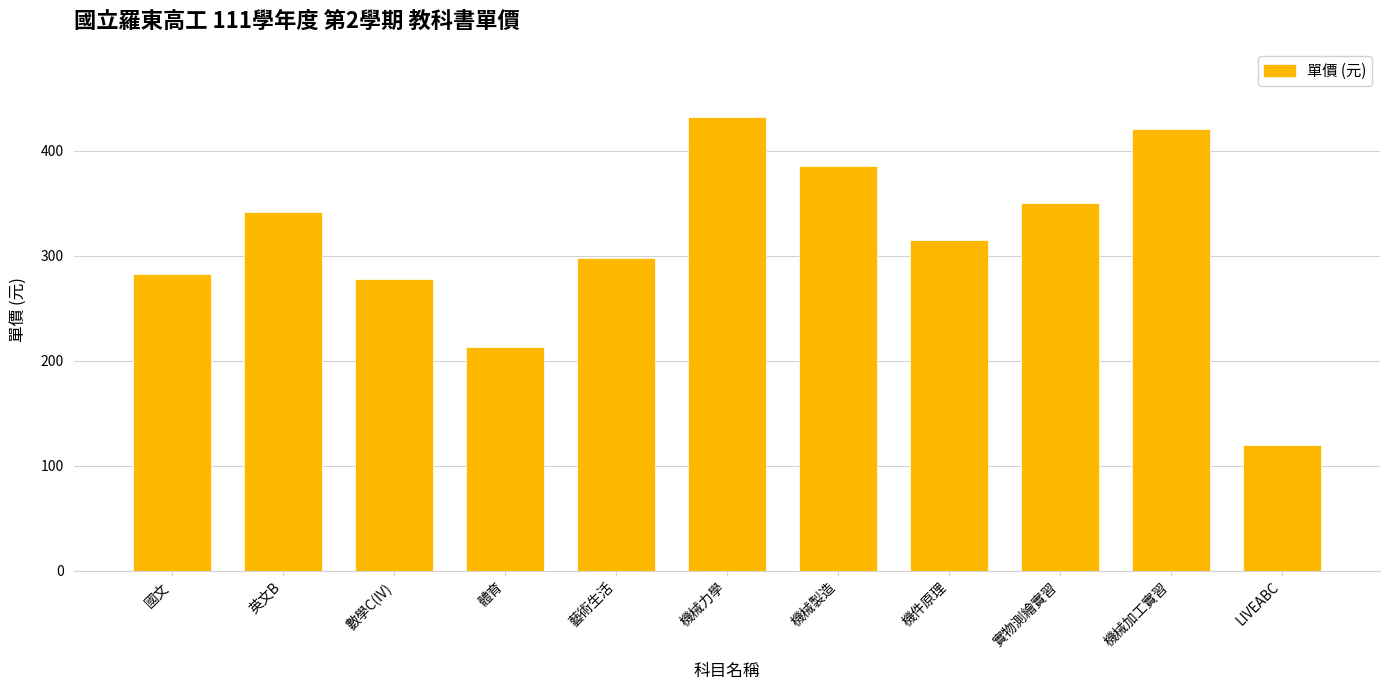

Between 實物測繪實習 and 體育, which is larger?

實物測繪實習